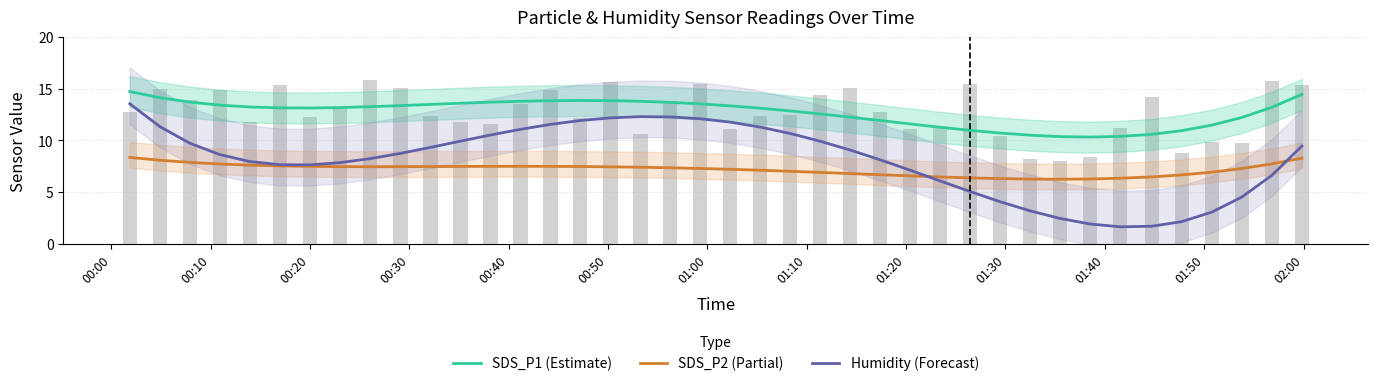

How many groups of bars are there?

40